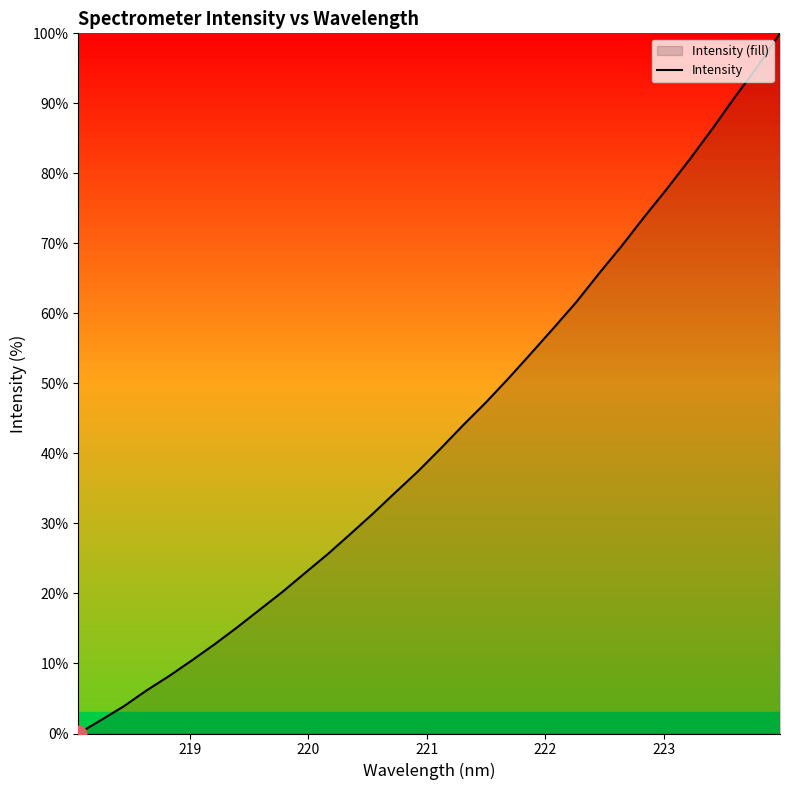

What is the greatest value displayed?

100.0